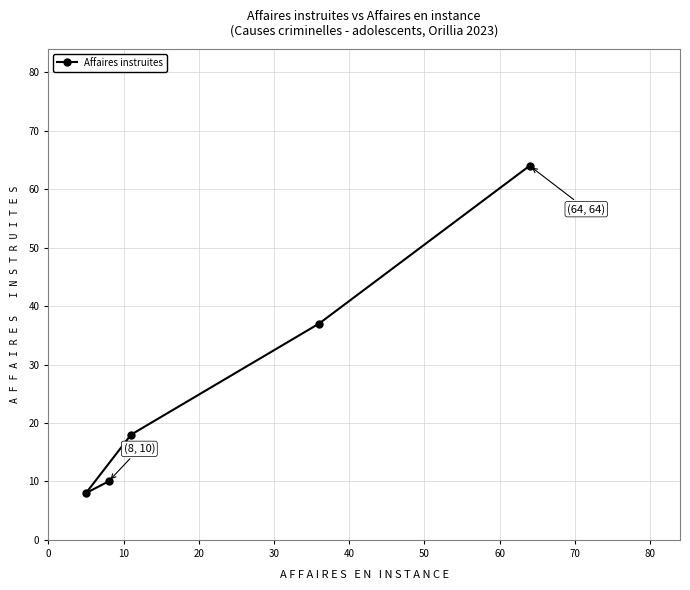

What is the sum of all values?

137